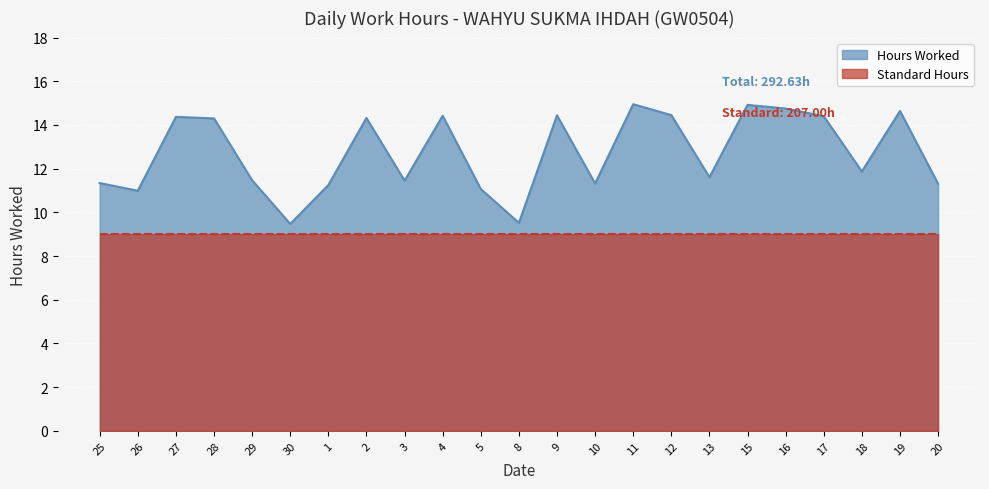

Reading left to right, what are all the values shown in this chart?

25=11.3	26=11.0	27=14.4	28=14.3	29=11.5	30=9.5	1=11.2	2=14.3	3=11.4	4=14.4	5=11.1	8=9.5	9=14.4	10=11.3	11=14.9	12=14.4	13=11.6	15=14.9	16=14.8	17=14.4	18=11.9	19=14.6	20=11.3